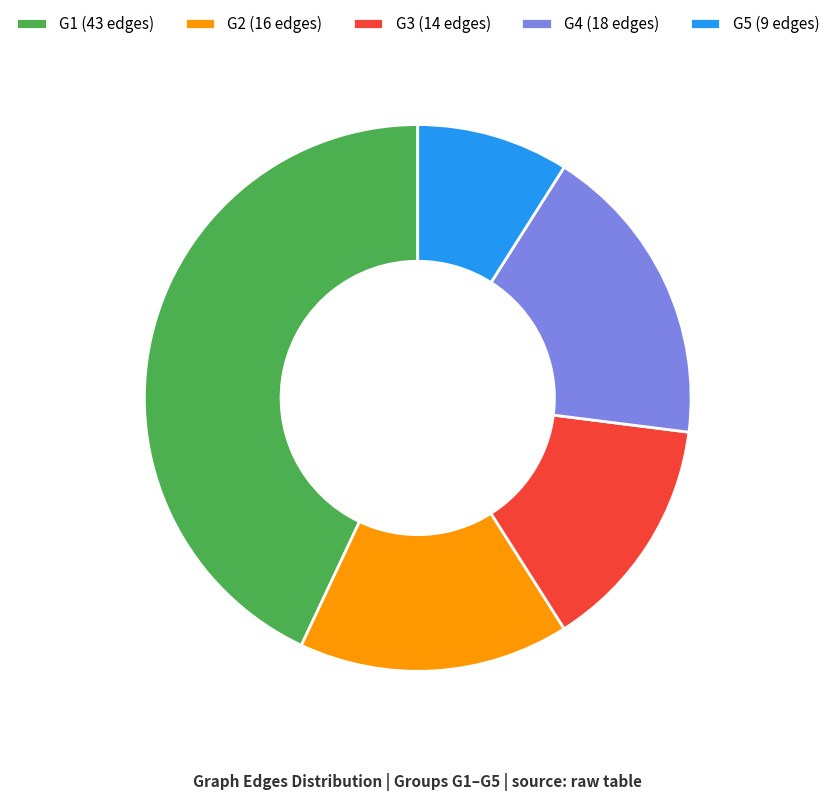

Is the sum of G1 (43 edges) and G5 (9 edges) greater than half?

Yes